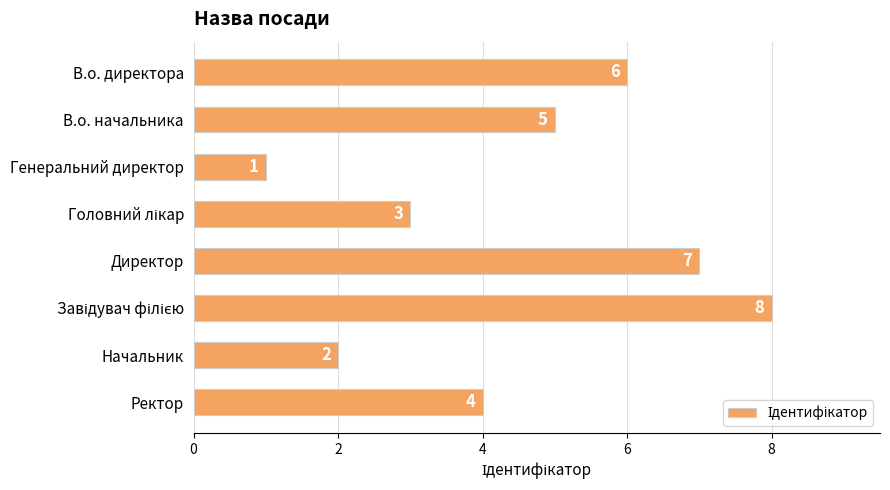

Reading top to bottom, transcribe all the data shown in this chart.

6	5	1	3	7	8	2	4